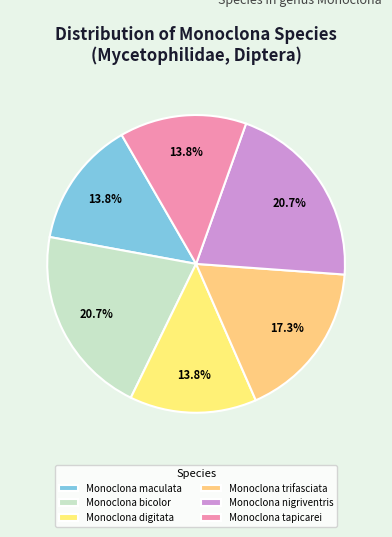

True or false: Monoclona digitata accounts for 14% of the total.

True